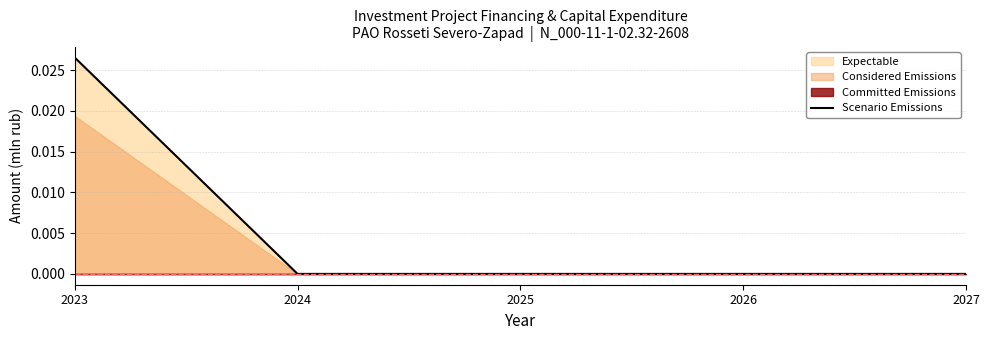

True or false: the data has more than 2 interior local peaks.

False